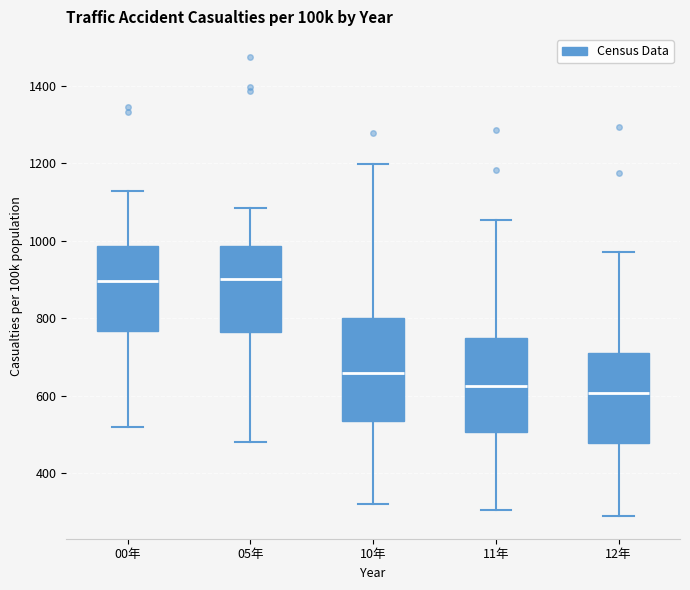

Comparing the boxes themselves (not the whiskers), which one is the tallest?

10年